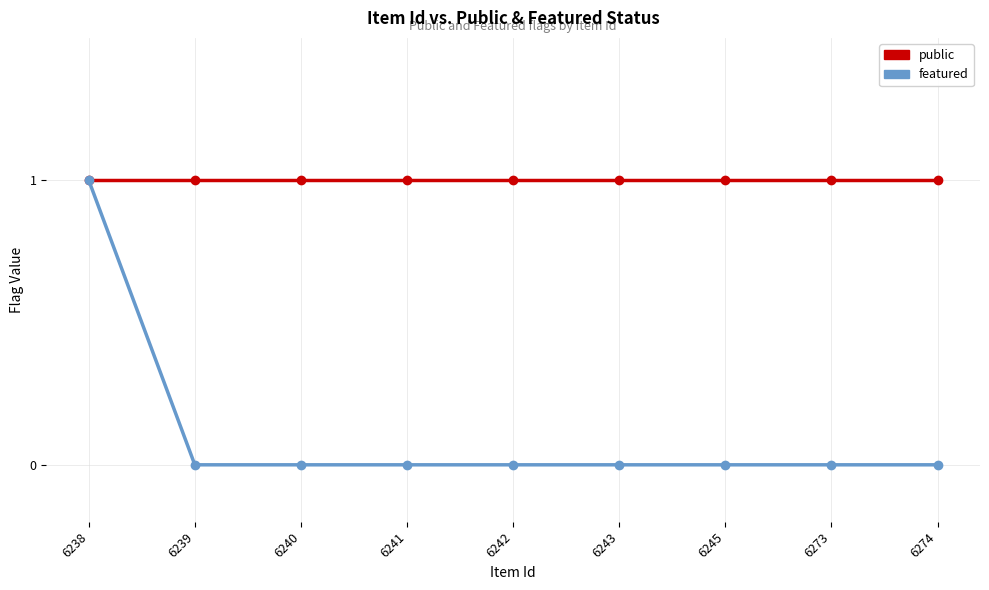

Is the value of featured at 6273 greater than the value of public at 6273?

No